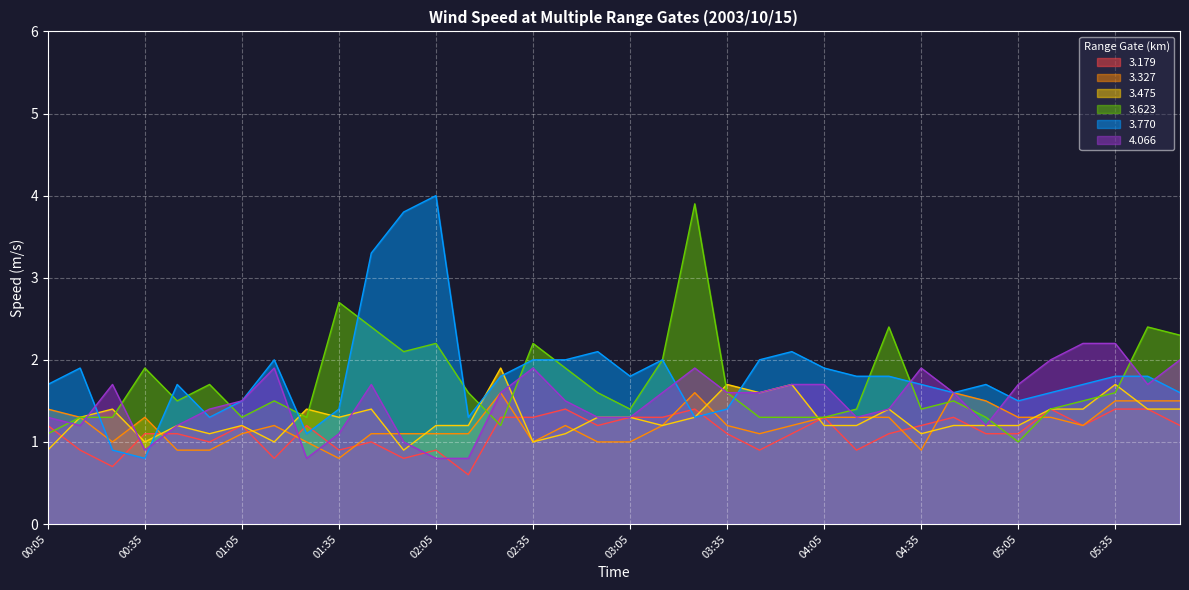

What is the highest value of the   3.327 series?

1.6